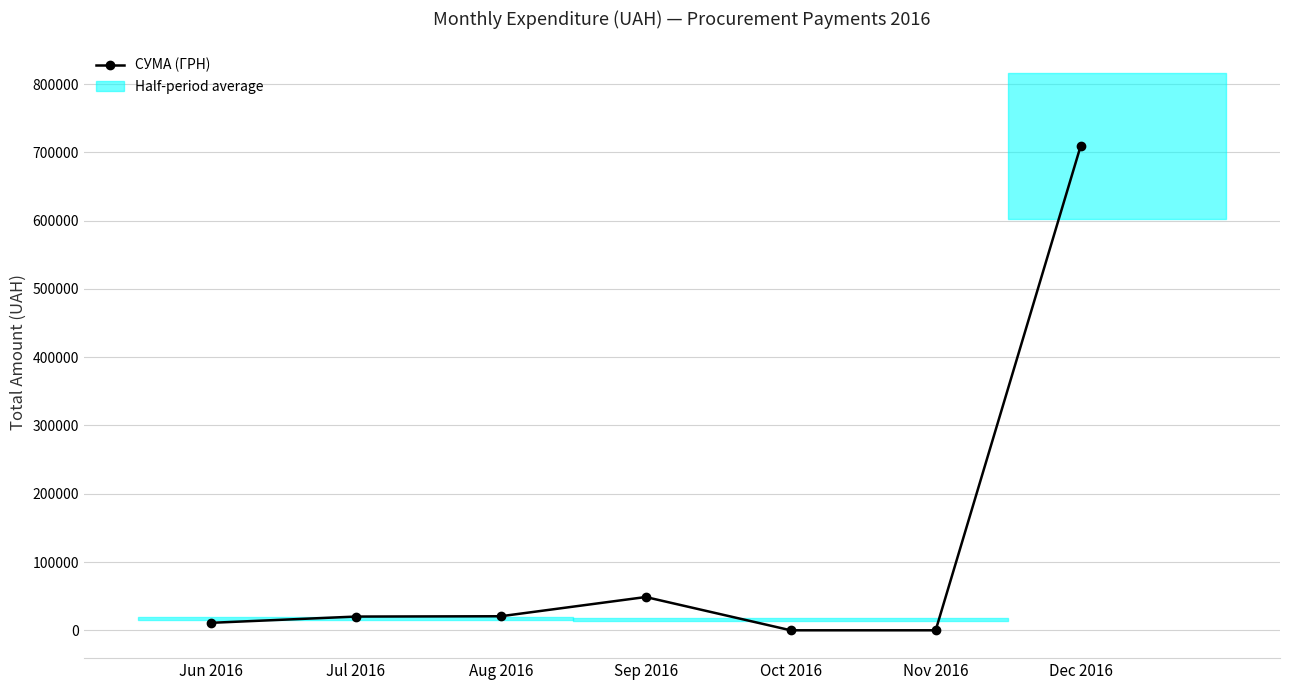

Which label corresponds to the smallest value in the chart?

Oct 2016